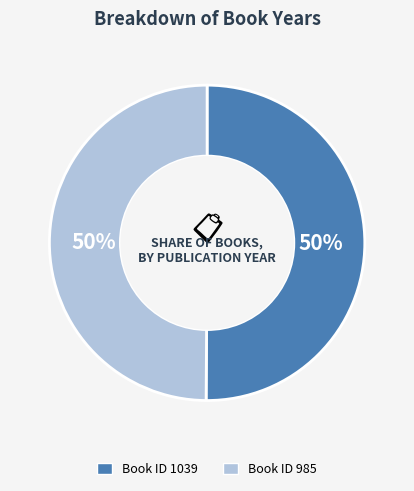

Is the sum of Book ID 985 and Book ID 1039 greater than half?

Yes